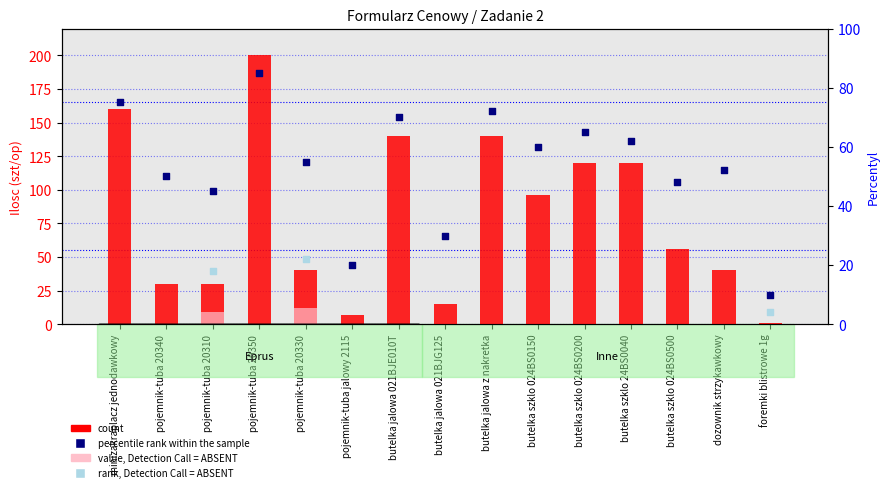

At how many categories does at least one series exceed 176?

1